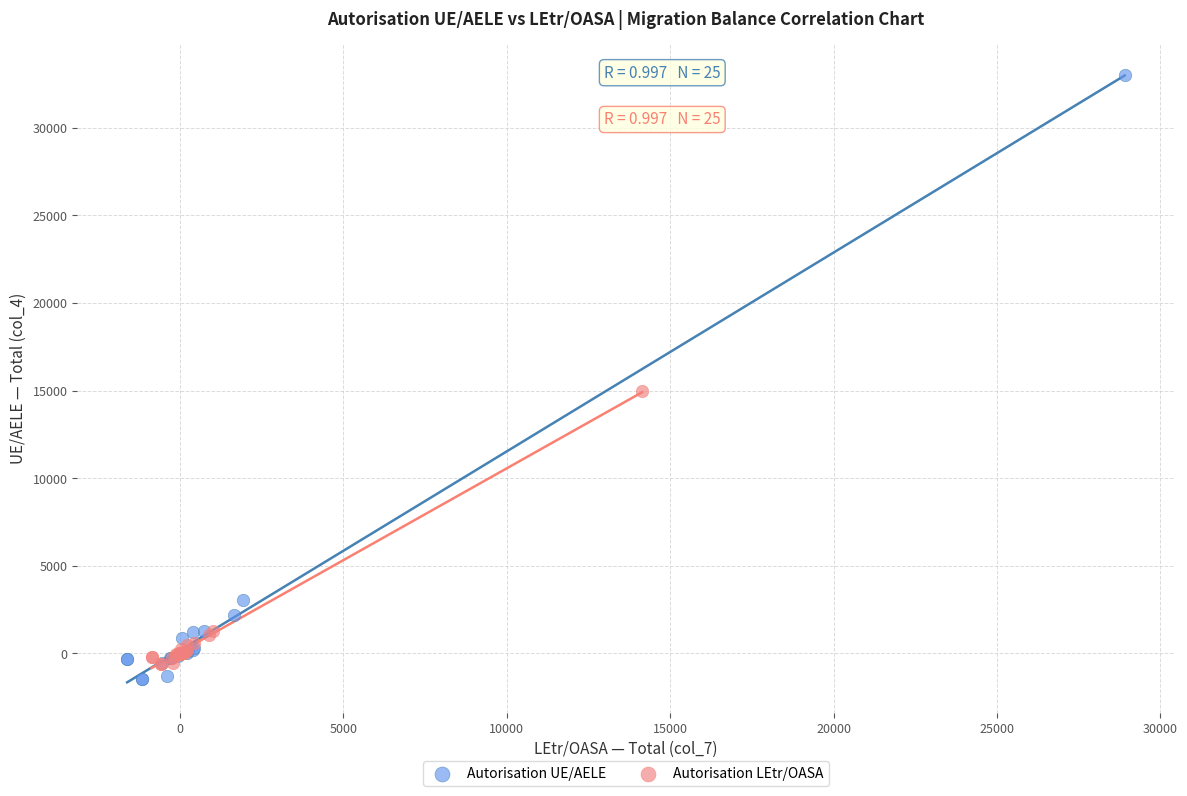

Which series has the widest spread of Y values?

Autorisation UE/AELE